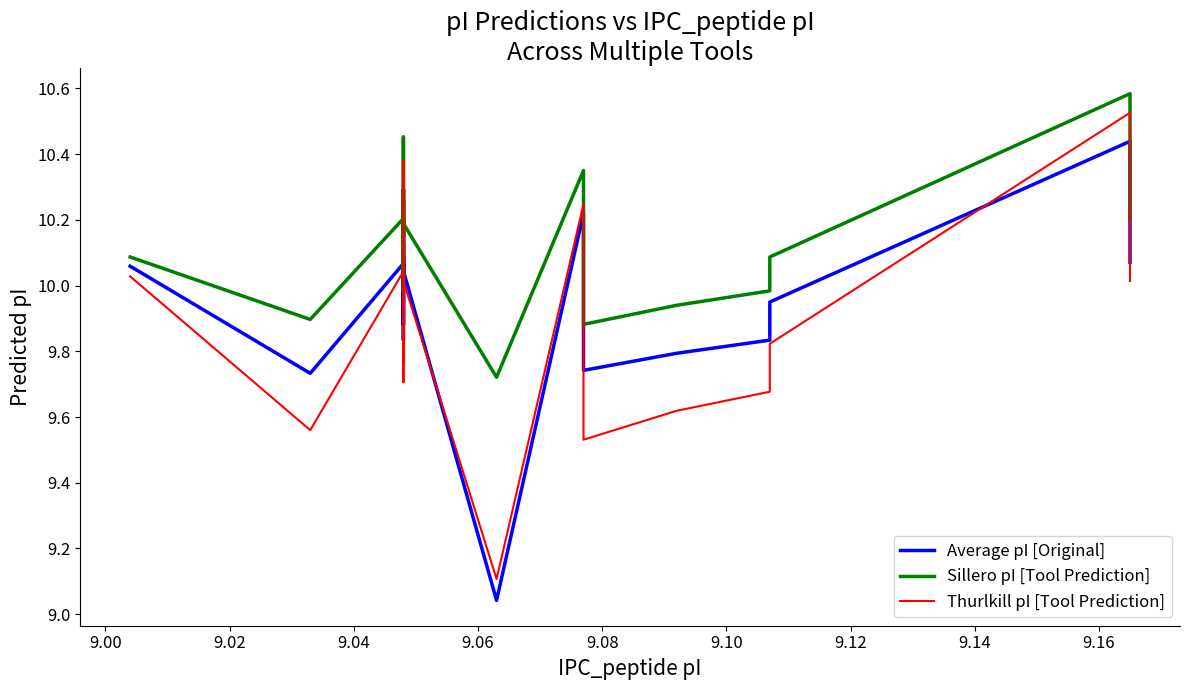

How many values in the Average pI [Original] series exceed 10?

12